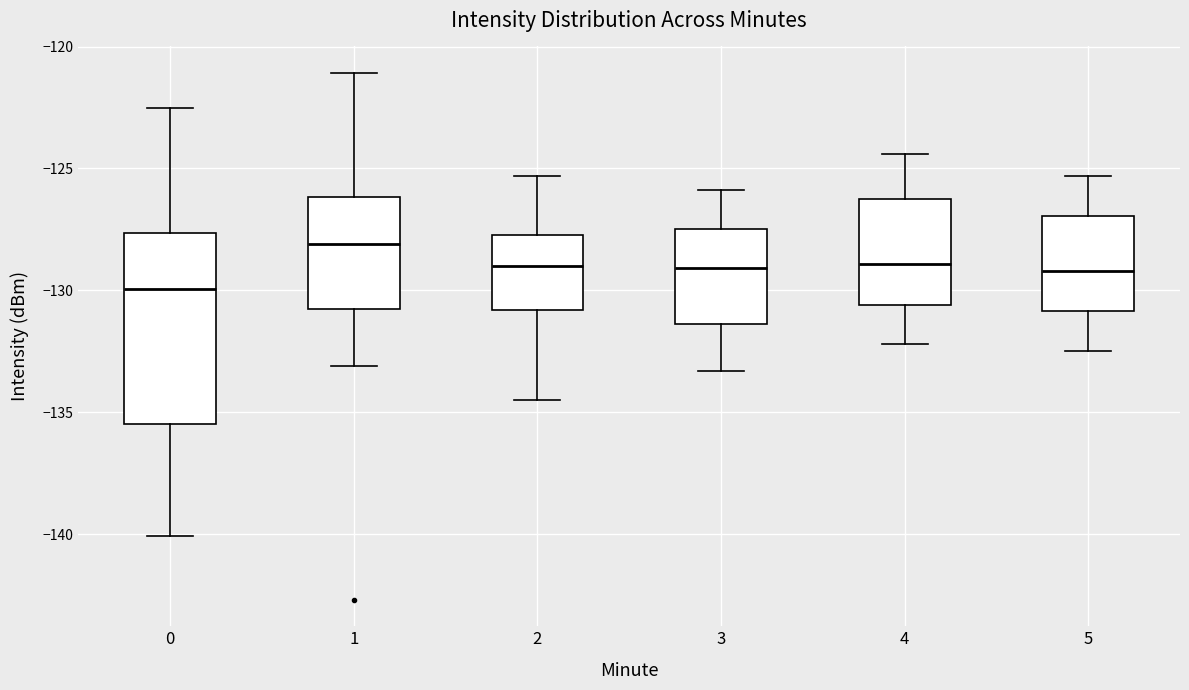

Where does the median line of the box at x = 0 sit on the y-axis? The values are not printed on the chart, so give them approximately, as read against the axis.

-130.0